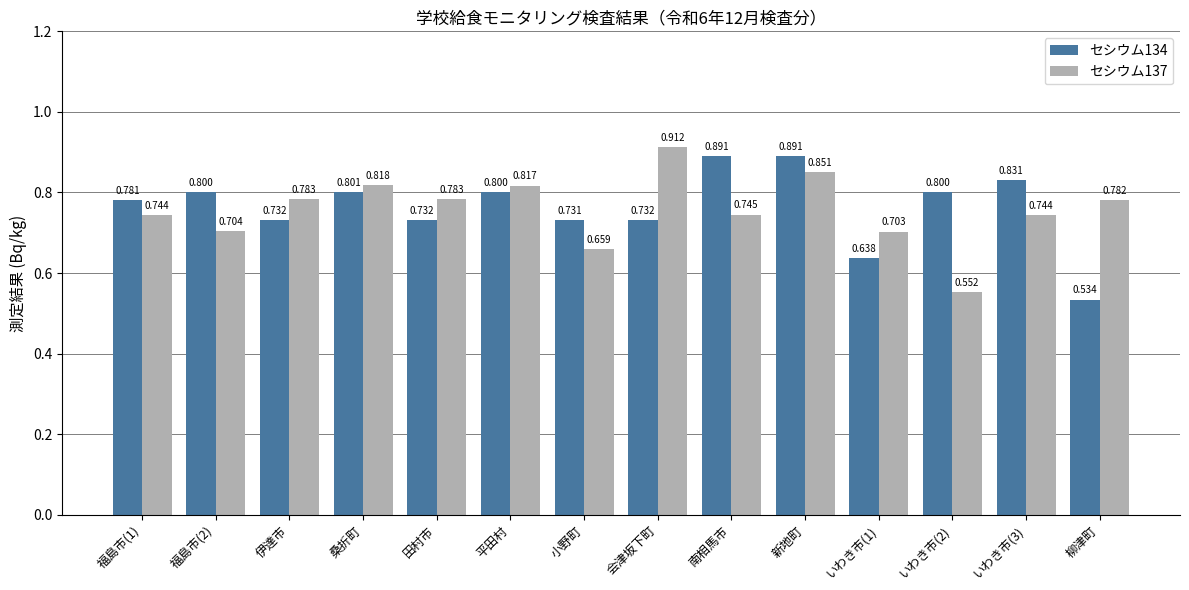

What position from the left is 福島市(1)?

1